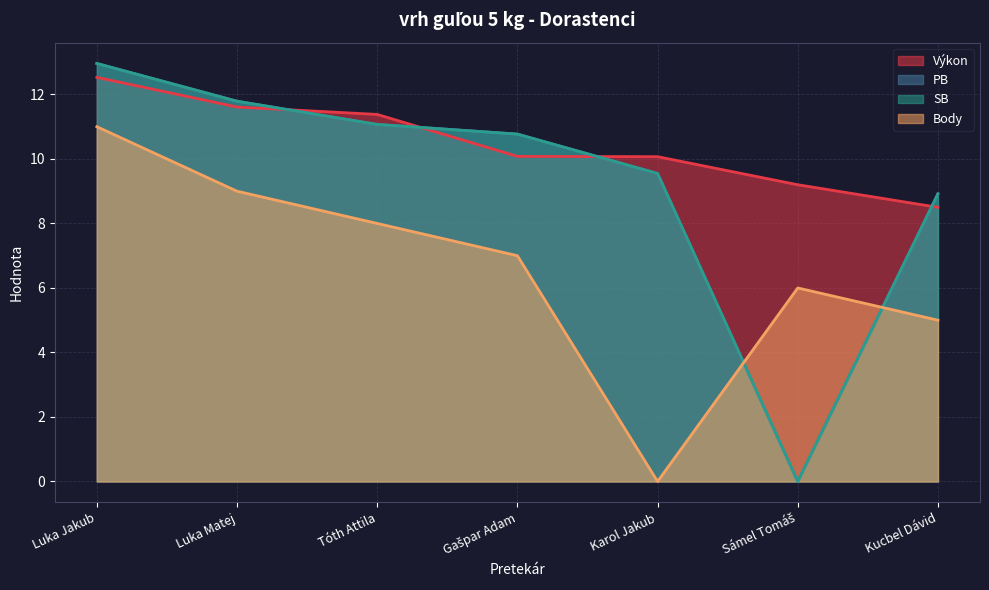

What are all the series names shown in the legend?

Výkon, PB, SB, Body